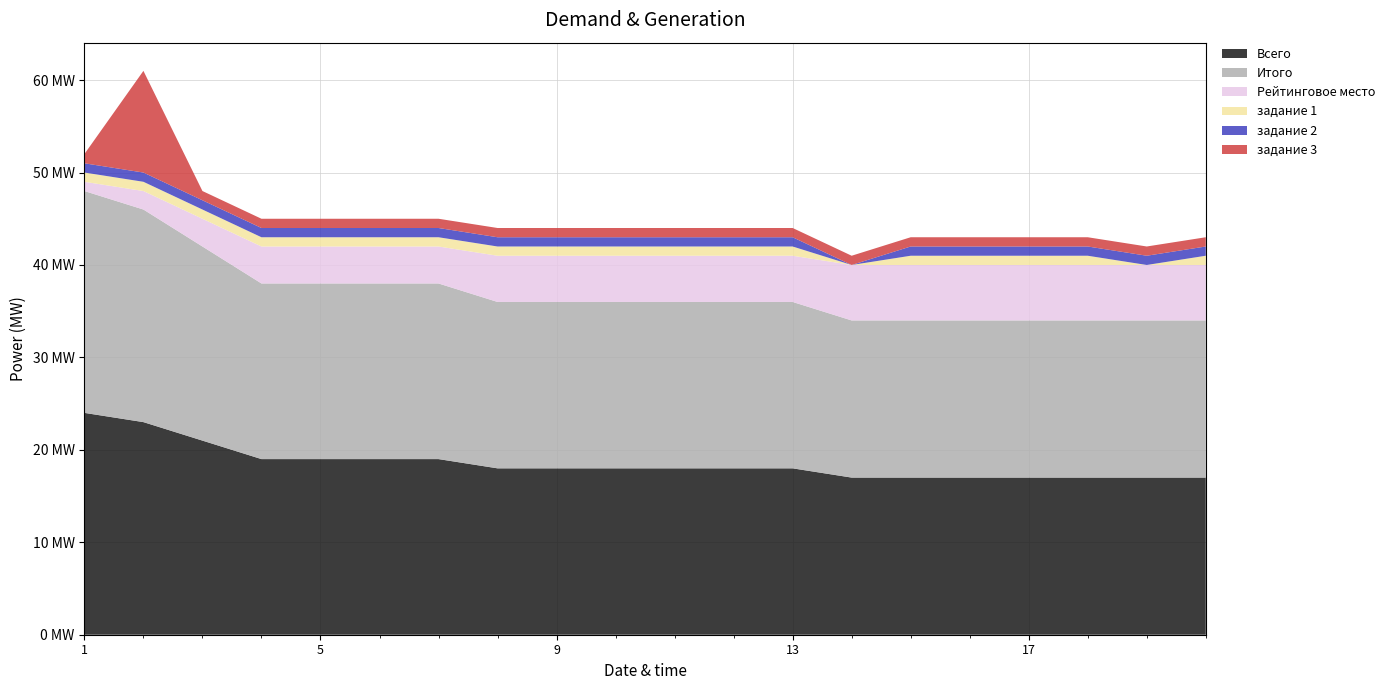

Reading right to left, list all the values displayed in this chart.

Всего: 17	17	17	17	17	17	17	18	18	18	18	18	18	19	19	19	19	21	23	24
Итого: 17	17	17	17	17	17	17	18	18	18	18	18	18	19	19	19	19	21	23	24
Рейтинговое место: 6	6	6	6	6	6	6	5	5	5	5	5	5	4	4	4	4	3	2	1
задание 1: 1	0	1	1	1	1	0	1	1	1	1	1	1	1	1	1	1	1	1	1
задание 2: 1	1	1	1	1	1	0	1	1	1	1	1	1	1	1	1	1	1	1	1
задание 3: 1	1	1	1	1	1	1	1	1	1	1	1	1	1	1	1	1	1	11	1